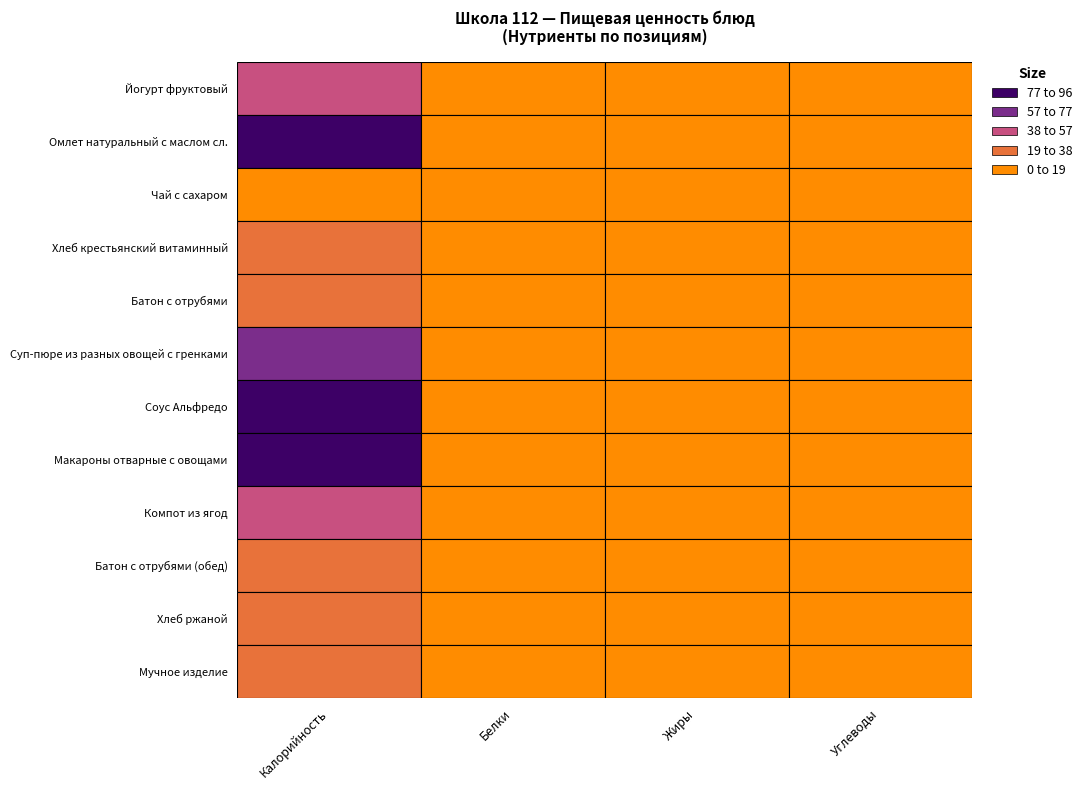

What is the difference between the Хлеб крестьянский витаминный values at Хлеб крестьянский витаминный and Чай с сахаром?

13.8